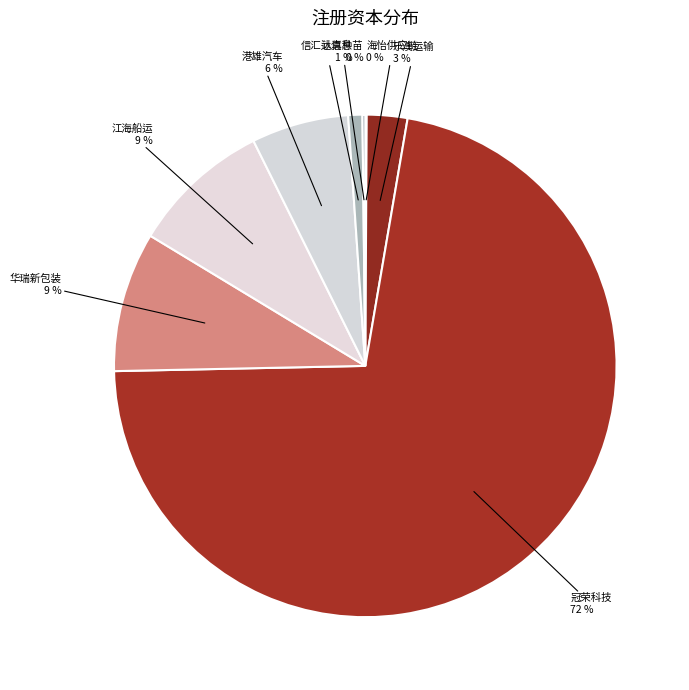

What is the smallest slice in the pie chart?

乐昌市海怡供应链管理有限公司